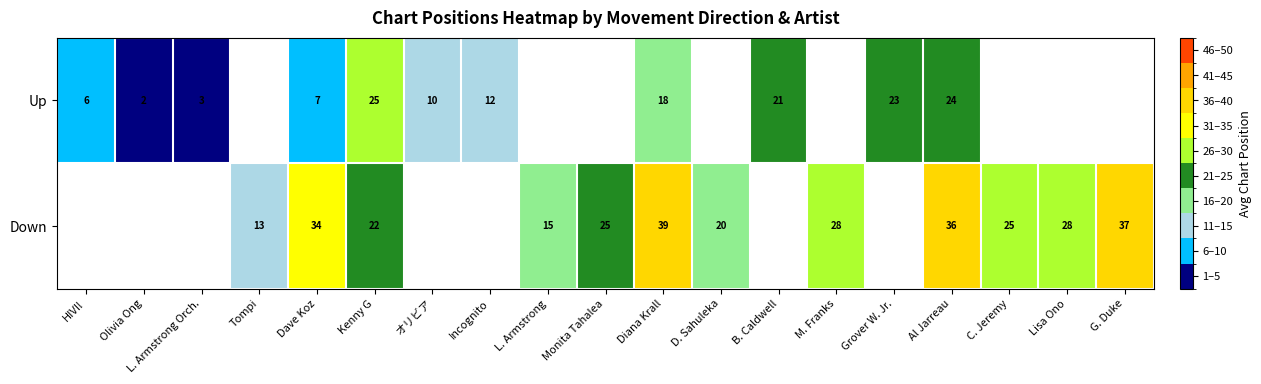

True or false: Up has a value of 2.9 at Olivia Ong.

False